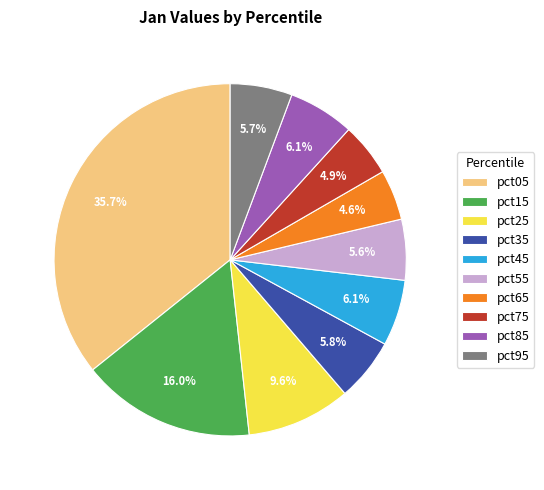

Which category has the biggest portion of the pie?

pct05